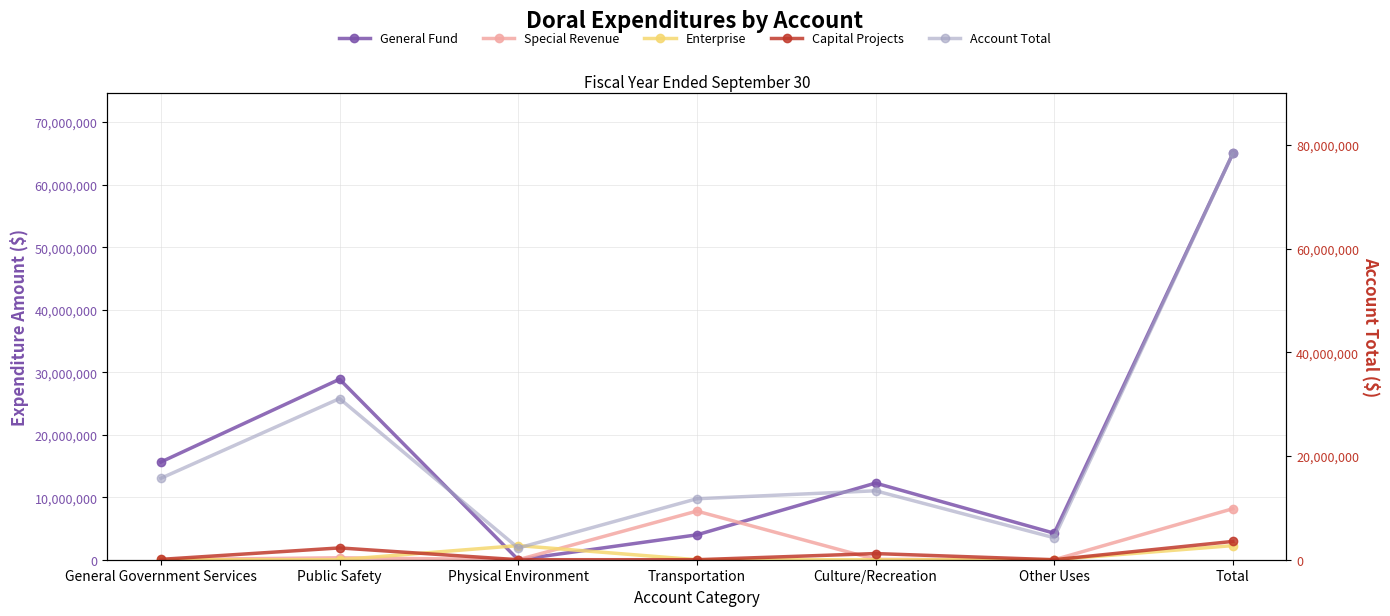

What are all the series names shown in the legend?

General Fund, Special Revenue, Enterprise, Capital Projects, Account Total